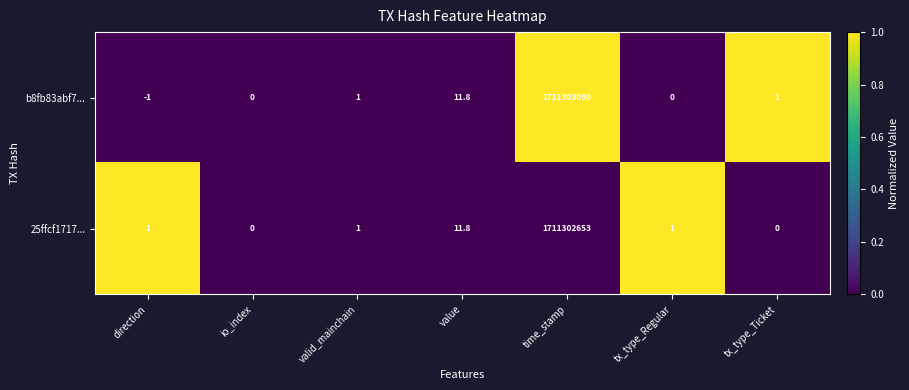

At which category is the sum across all series the highest?

time_stamp